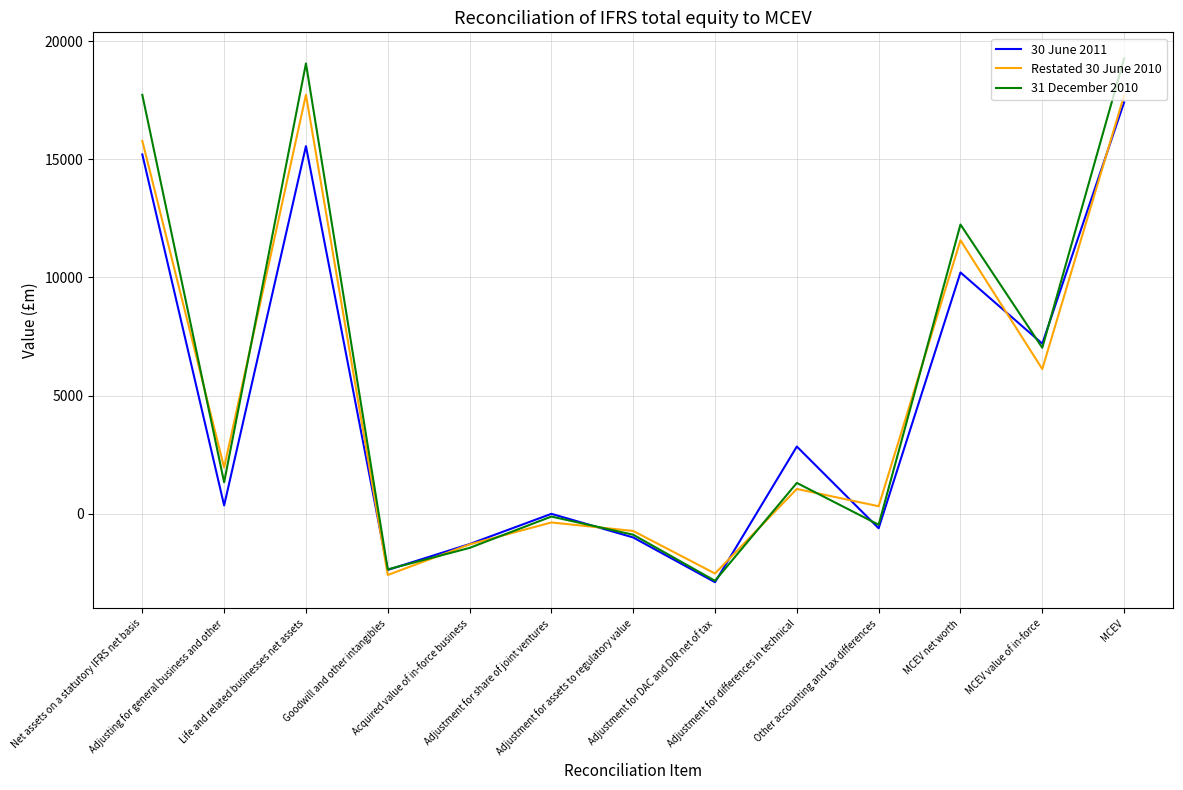

In 30 June 2011, how many points are higher than both neighbors (excluding endpoints)?

4